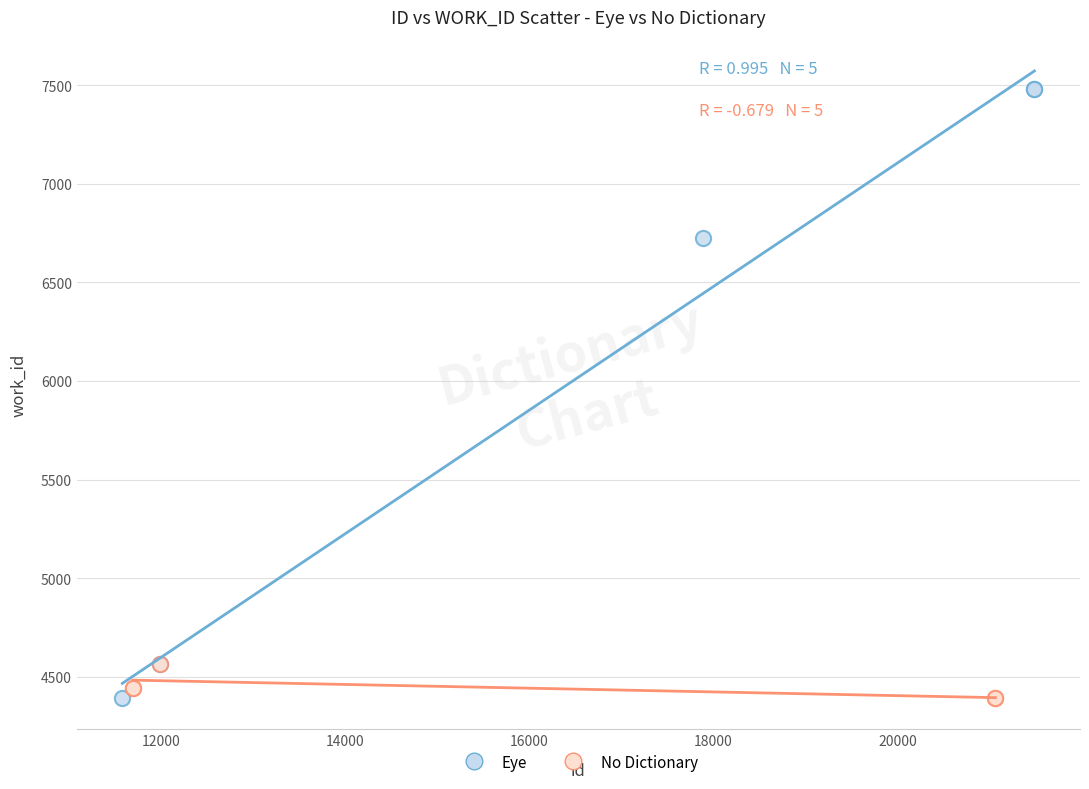

Which series has the widest spread of Y values?

Eye